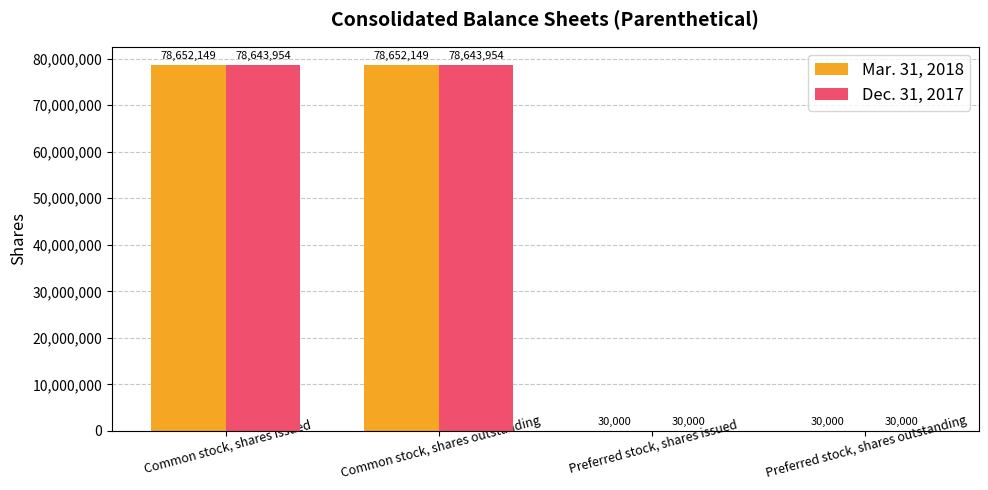

Reading right to left, what are all the values shown in this chart?

Mar. 31, 2018: Preferred stock, shares outstanding=30000	Preferred stock, shares issued=30000	Common stock, shares outstanding=78652149	Common stock, shares issued=78652149
Dec. 31, 2017: Preferred stock, shares outstanding=30000	Preferred stock, shares issued=30000	Common stock, shares outstanding=78643954	Common stock, shares issued=78643954